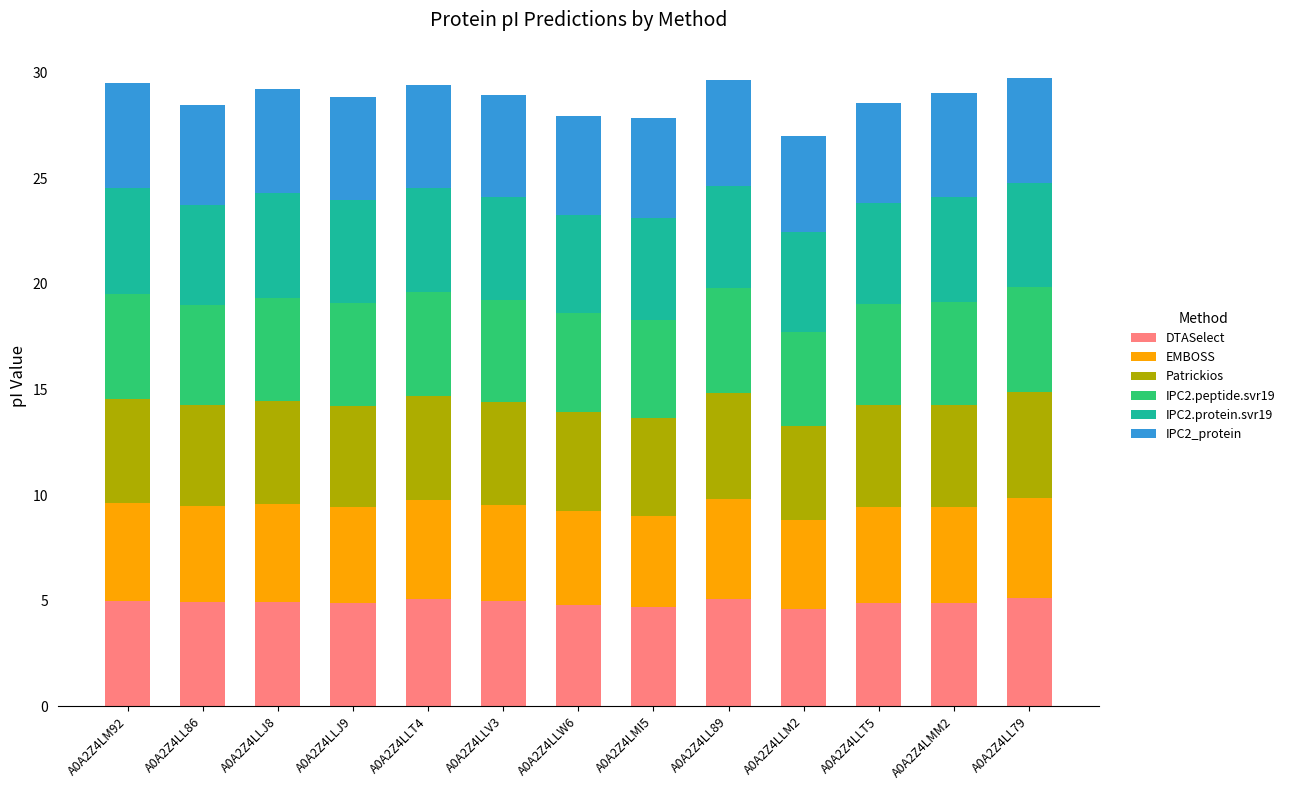

What is the sum of the DTASelect values at A0A2Z4LLV3 and A0A2Z4LLW6?

9.8